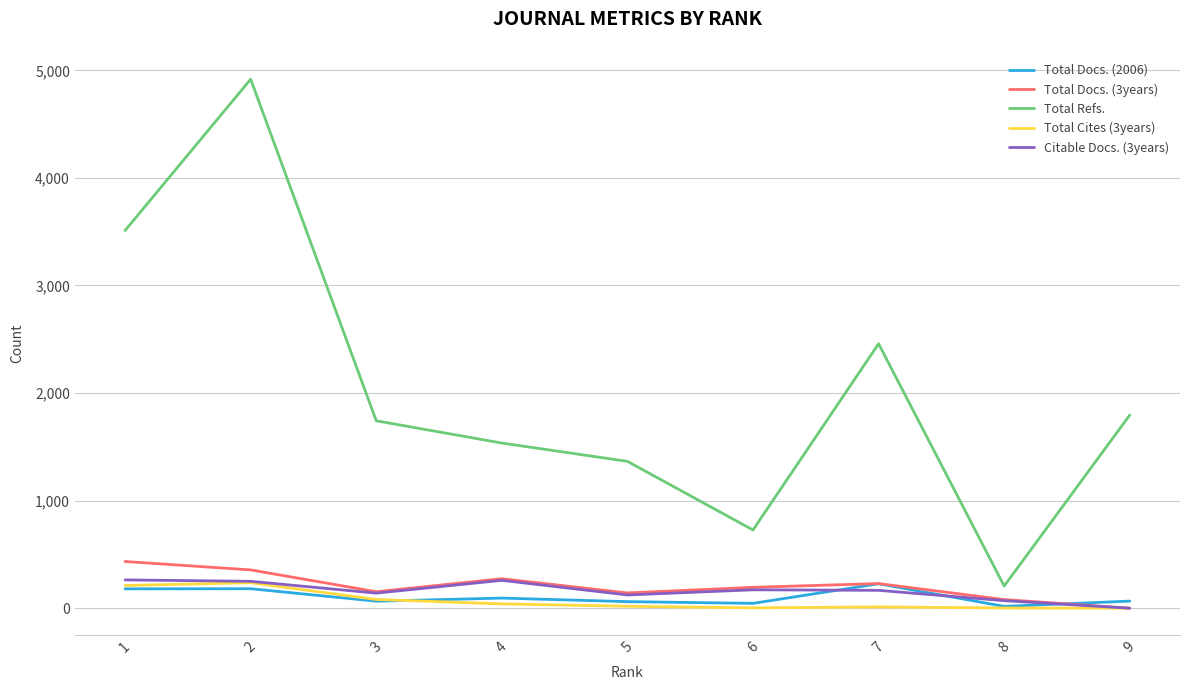

What is the greatest value displayed?

4917